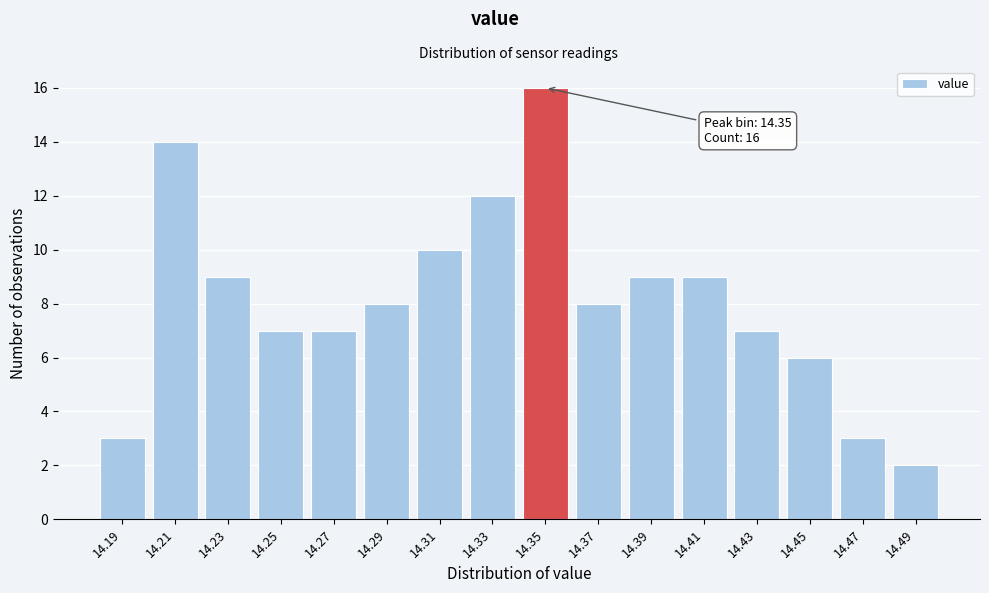

Reading right to left, list all the values displayed in this chart.

2	3	6	7	9	9	8	16	12	10	8	7	7	9	14	3